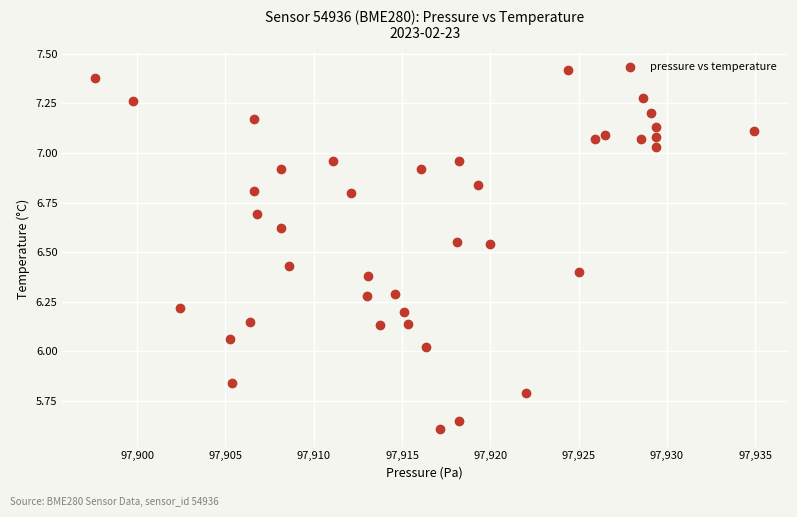

What is the range of Y values (max minus min)?

1.8